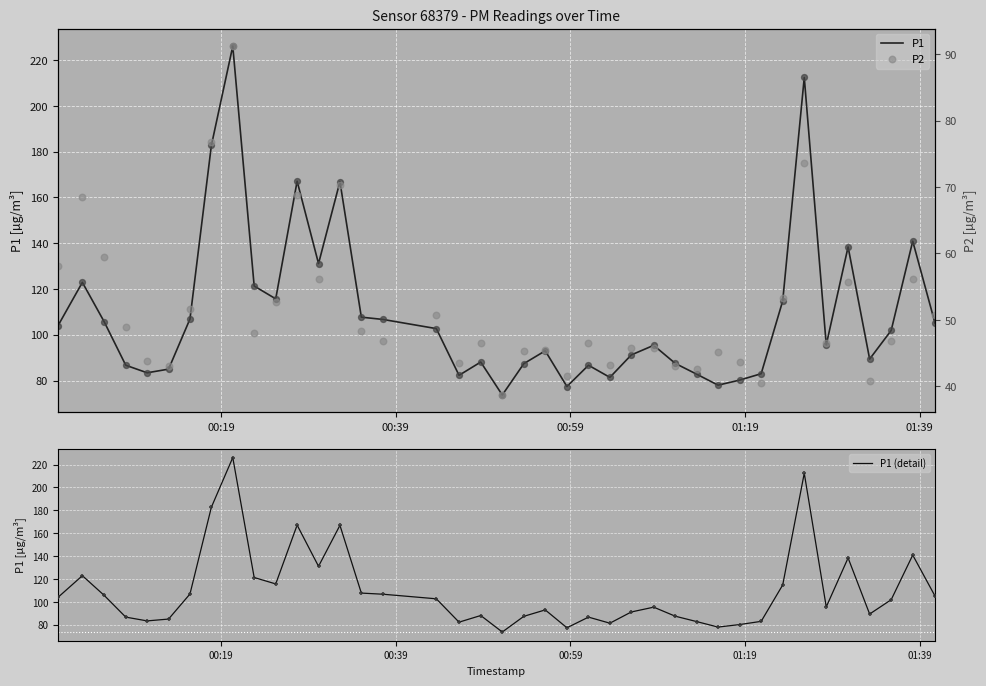

At how many categories does at least one series exceed 84?

31